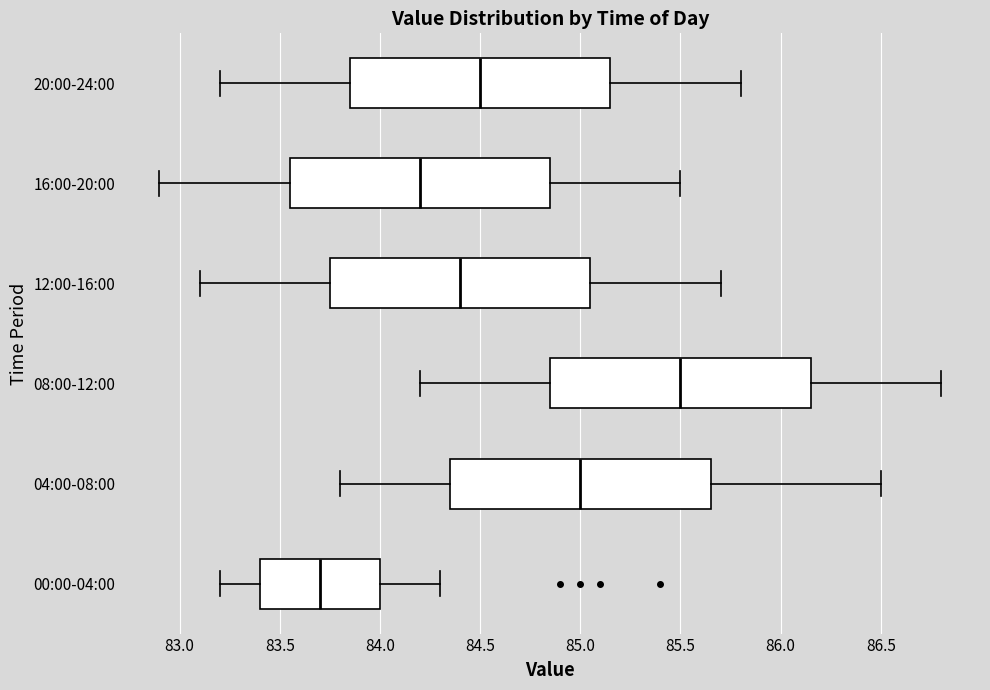

Reading bottom to top, transcribe this box plot: for each box, give where its median line is, the range the box spans, and where its two whiskers end, as read against the x-axis. The values are not printed on the chart, so give them approximately, as read against the axis.

00:00-04:00: median 83.70, box 83.40 to 84.00, whiskers 83.20 to 84.30
04:00-08:00: median 85.00, box 84.35 to 85.65, whiskers 83.80 to 86.50
08:00-12:00: median 85.50, box 84.85 to 86.15, whiskers 84.20 to 86.80
12:00-16:00: median 84.40, box 83.75 to 85.05, whiskers 83.10 to 85.70
16:00-20:00: median 84.20, box 83.55 to 84.85, whiskers 82.90 to 85.50
20:00-24:00: median 84.50, box 83.85 to 85.15, whiskers 83.20 to 85.80